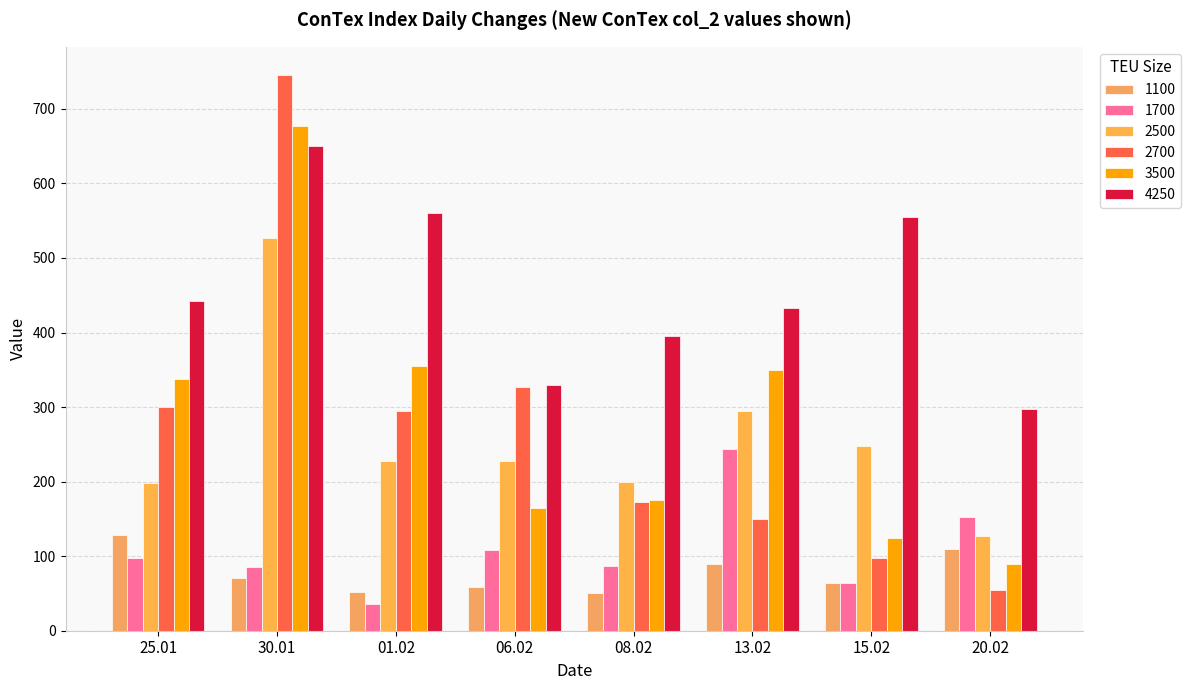

Are the bars grouped side by side (vs. stacked)?

Yes